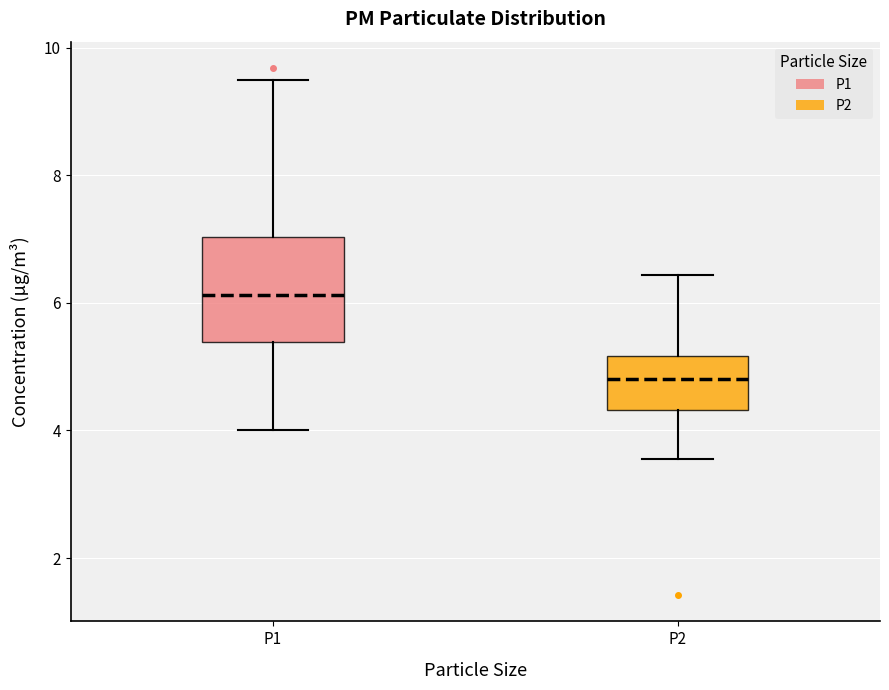

Reading left to right, read every box against the y-axis: the position of its median line, the range the box covers, and the ends of its whiskers. The values are not printed on the chart, so give them approximately, as read against the axis.

P1: median 6.2, box 5.4 to 7.0, whiskers 4.0 to 9.6
P2: median 4.8, box 4.4 to 5.2, whiskers 3.6 to 6.4